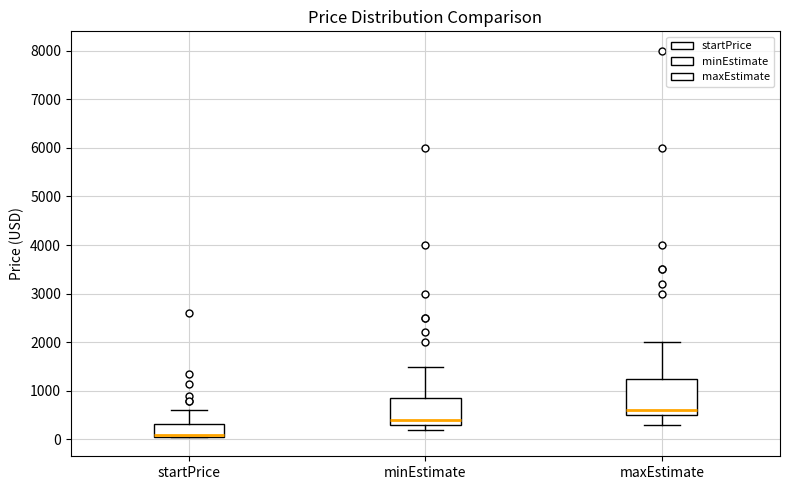

Reading left to right, read every box against the y-axis: the position of its median line, the range the box covers, and the ends of its whiskers. The values are not printed on the chart, so give them approximately, as read against the axis.

startPrice: median 100 (just above the box's lower edge), box 100 to 300, whiskers 100 to 600
minEstimate: median 400, box 300 to 900, whiskers 200 to 1500
maxEstimate: median 600, box 500 to 1300, whiskers 300 to 2000